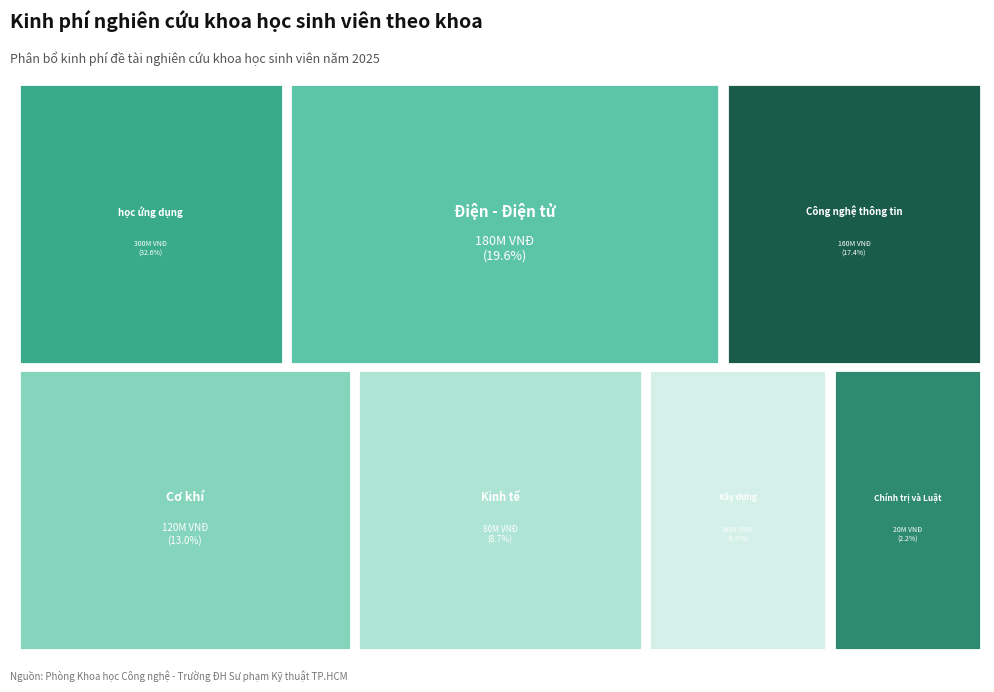

To the nearest percent, what portion does Khoa Kinh tế represent?

9%